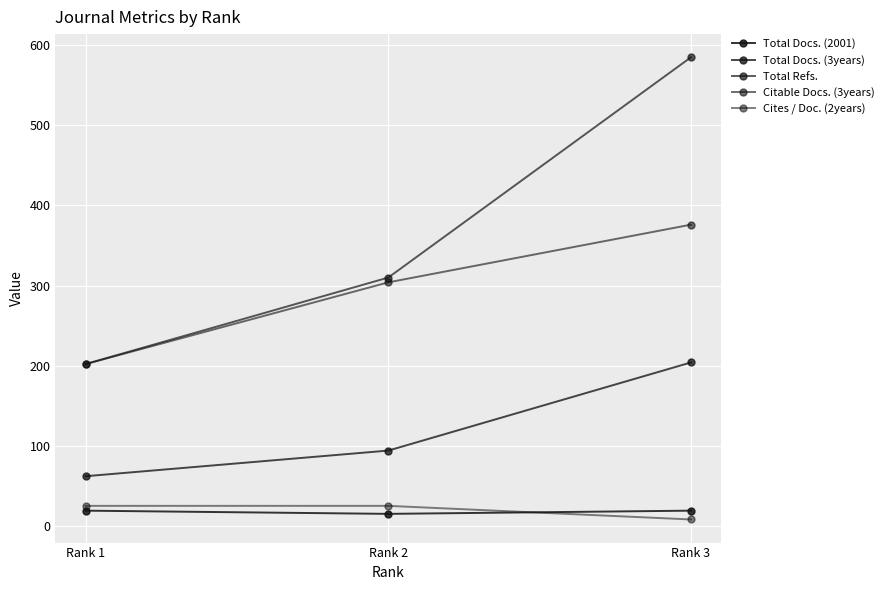

True or false: Total Refs. has a value of 429 at Rank 2.

False